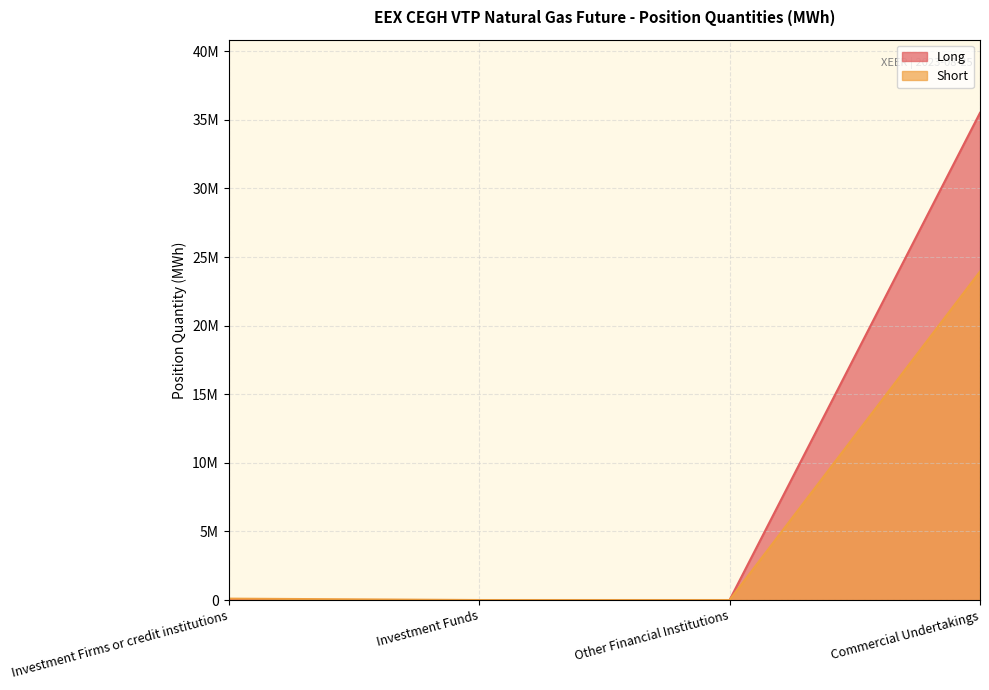

At which category is the sum across all series the highest?

Commercial Undertakings